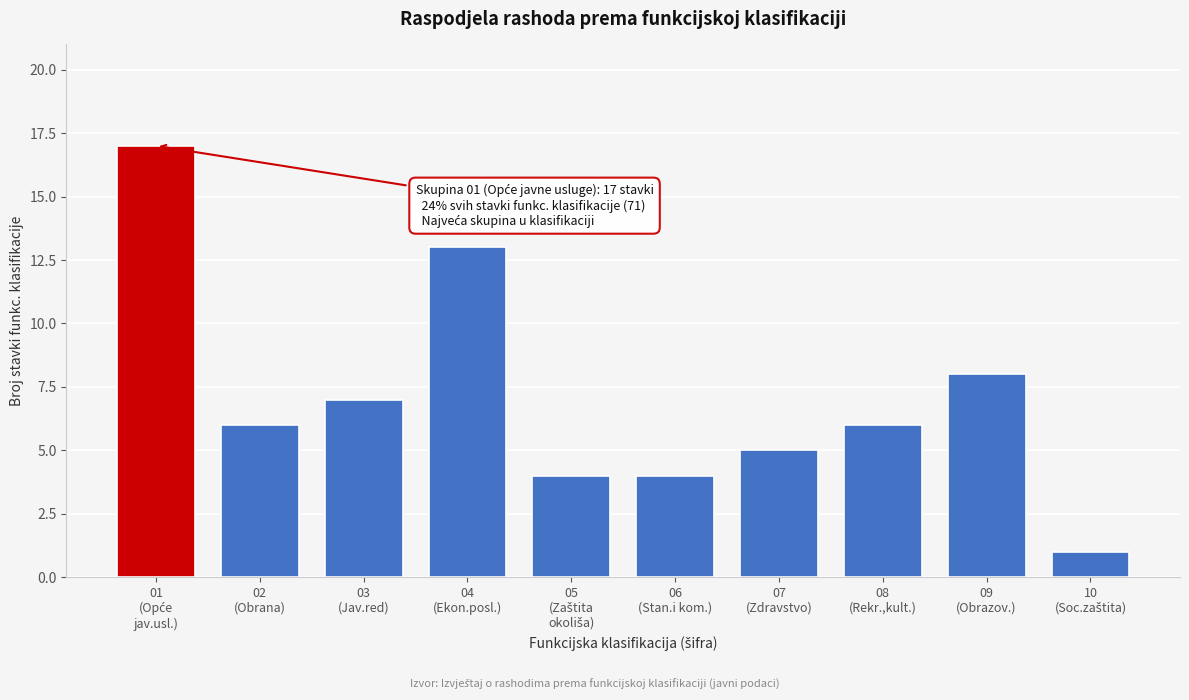

Reading left to right, what are all the values shown in this chart?

17	6	7	13	4	4	5	6	8	1